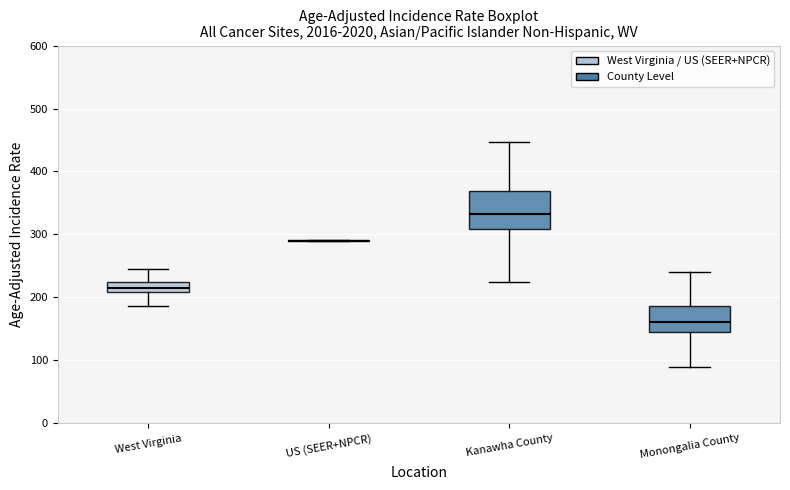

Reading left to right, transcribe this box plot: for each box, give where its median line is, the range the box spans, and where its two whiskers end, as read against the y-axis. The values are not printed on the chart, so give them approximately, as read against the axis.

West Virginia: median 210 (inside the box), box 210 to 220, whiskers 190 to 250
US (SEER+NPCR): box collapsed to a line at 290, whiskers 290 to 290
Kanawha County: median 330, box 310 to 370, whiskers 230 to 450
Monongalia County: median 160, box 150 to 190, whiskers 90 to 240